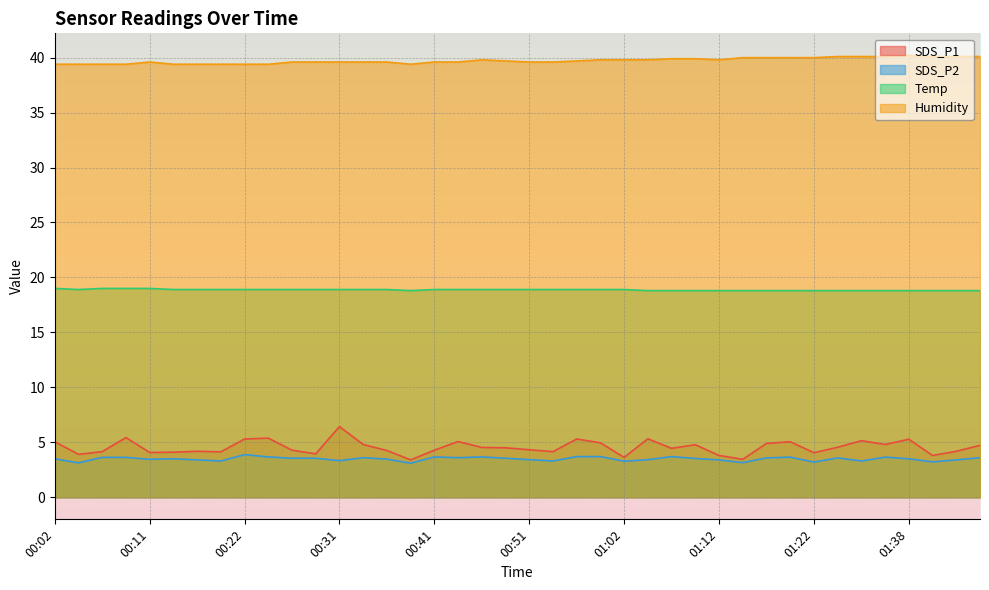

What is the spread (max minus min) of values at 00:26?

36.1